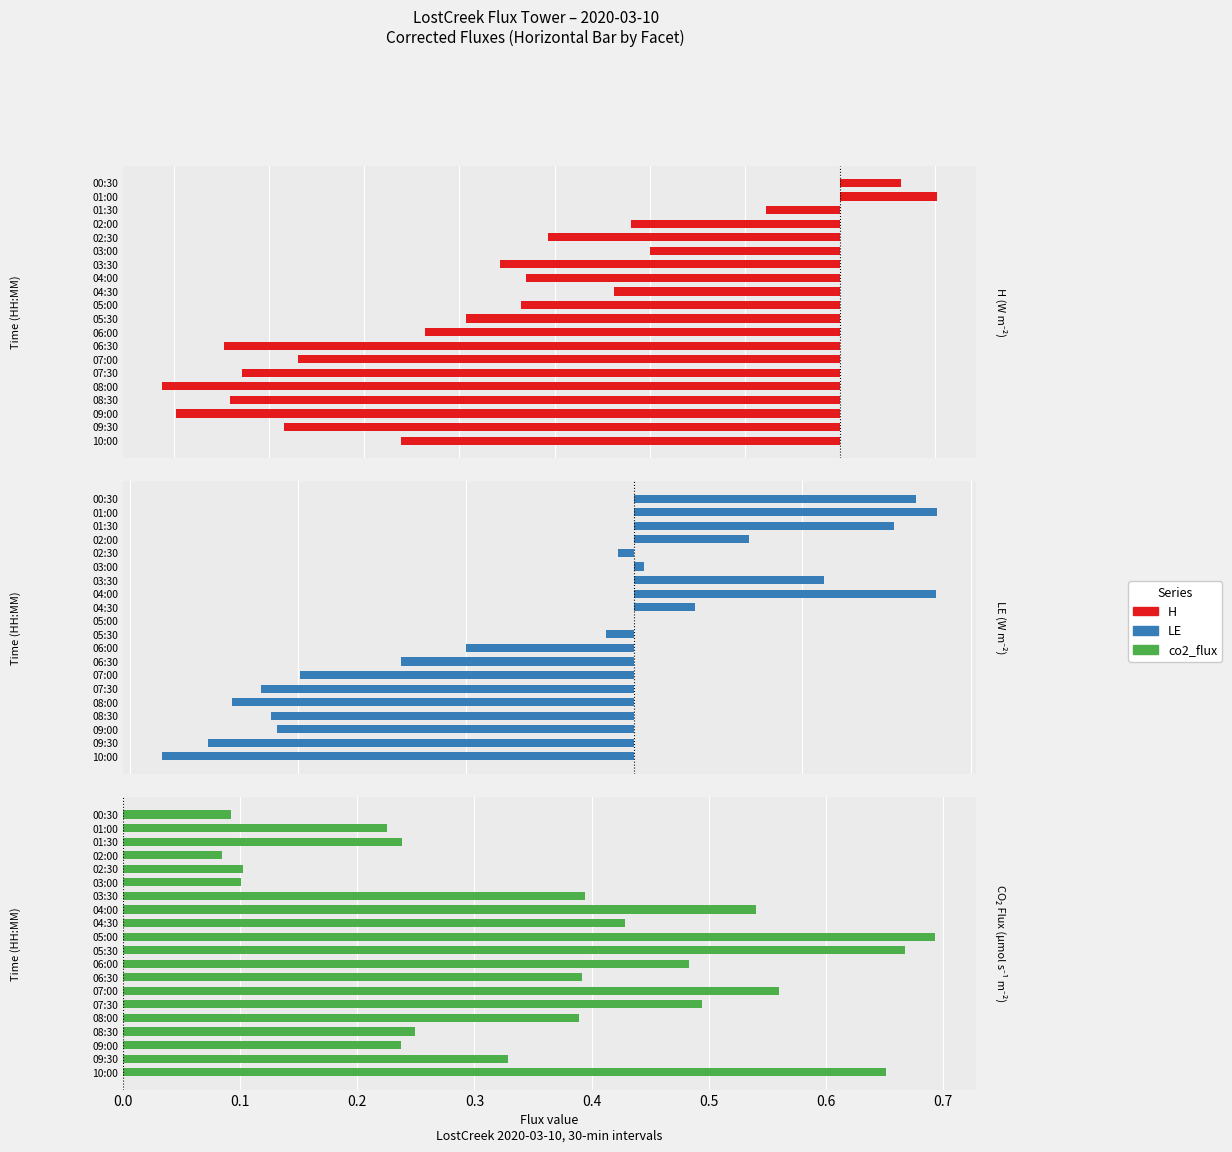

Which series has the largest total across all categories?

co2_flux